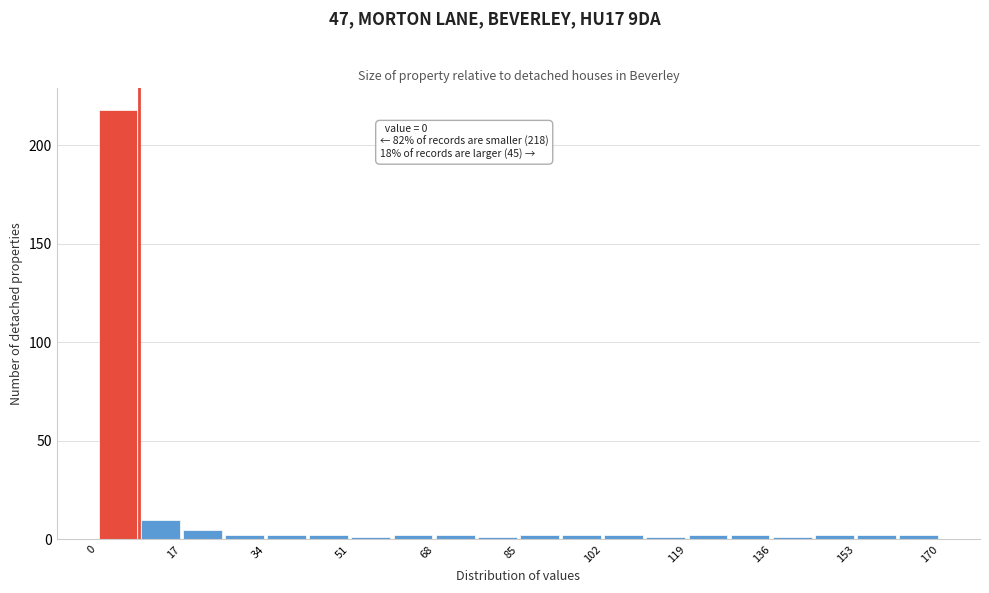

Over which range of the x-axis is the bar tallest?

0.0 to 8.5